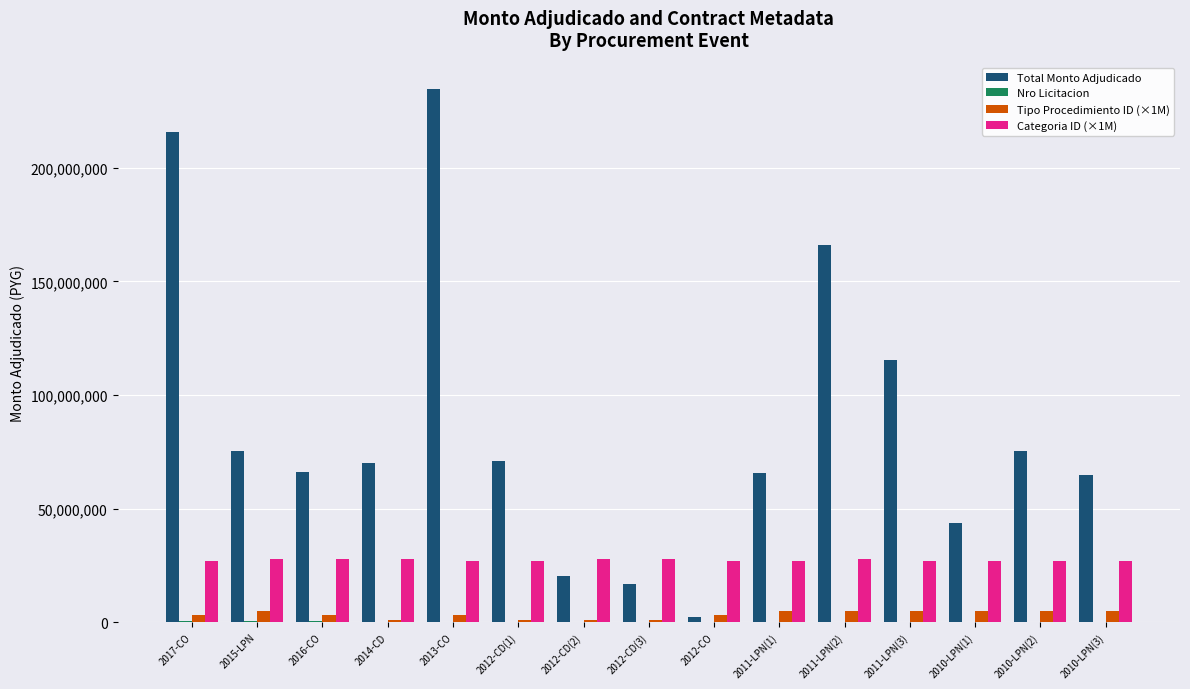

What is the maximum value shown in the chart?

234585500